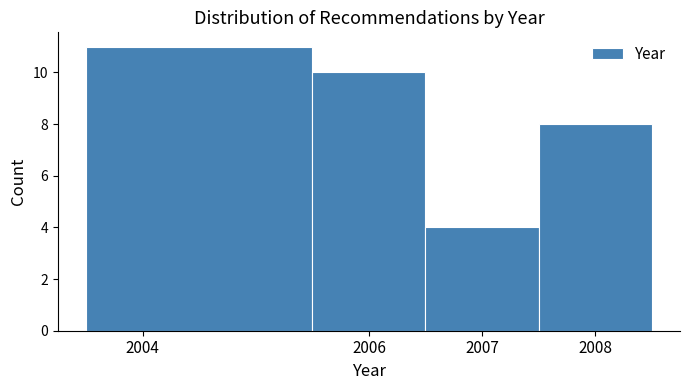

Over which range of the x-axis is the bar tallest?

2003.5 to 2005.5